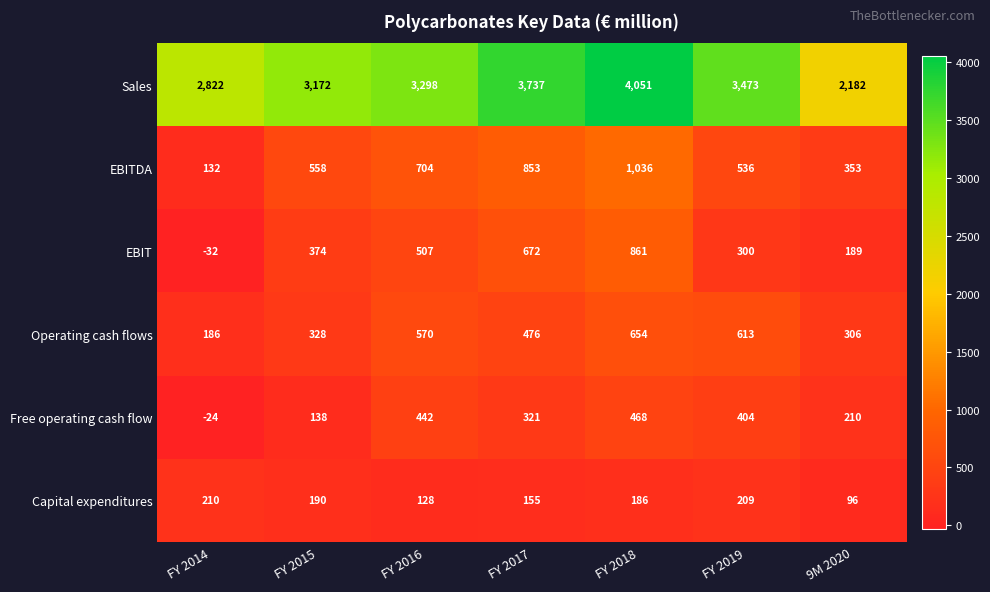

How many data points in Sales are less than 3298?

3